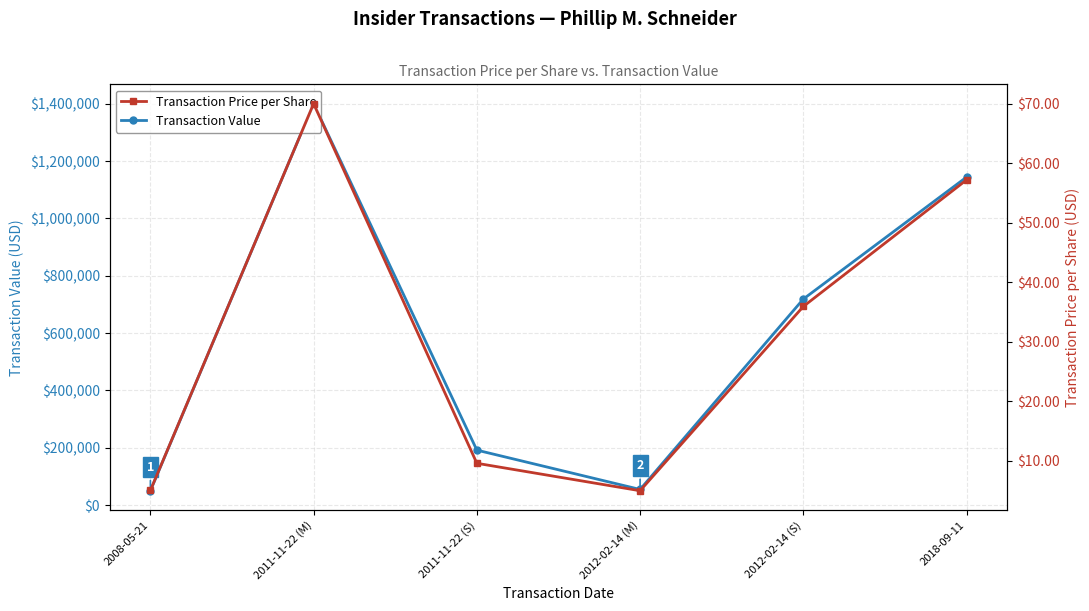

How many values in the Transaction Value series exceed 718750?

2